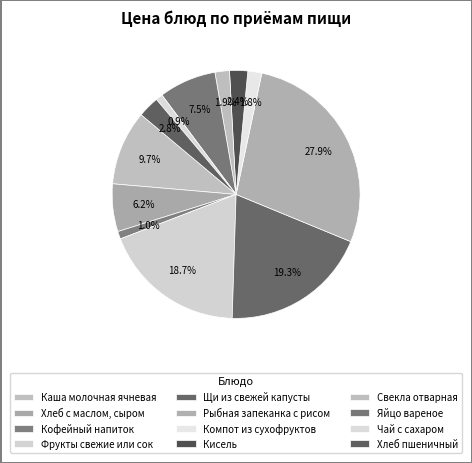

What percentage is the Компот из сухофруктов slice, to the nearest percent?

2%